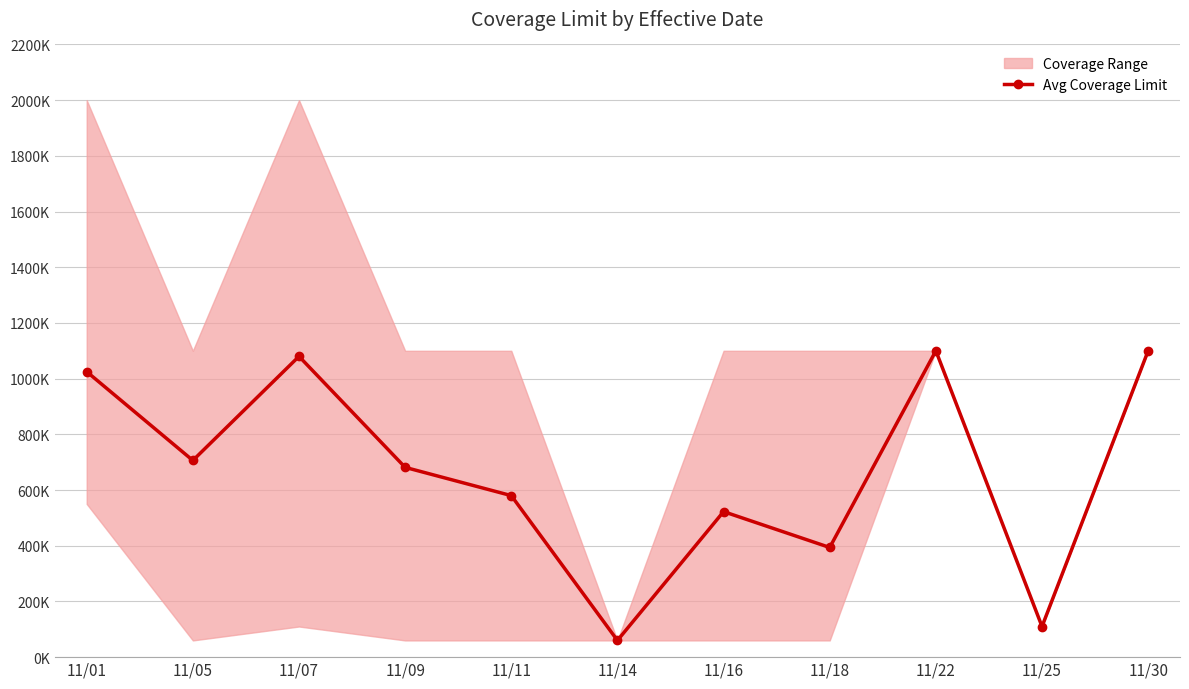

Is it true that the value at 11/09 is 218030?

False